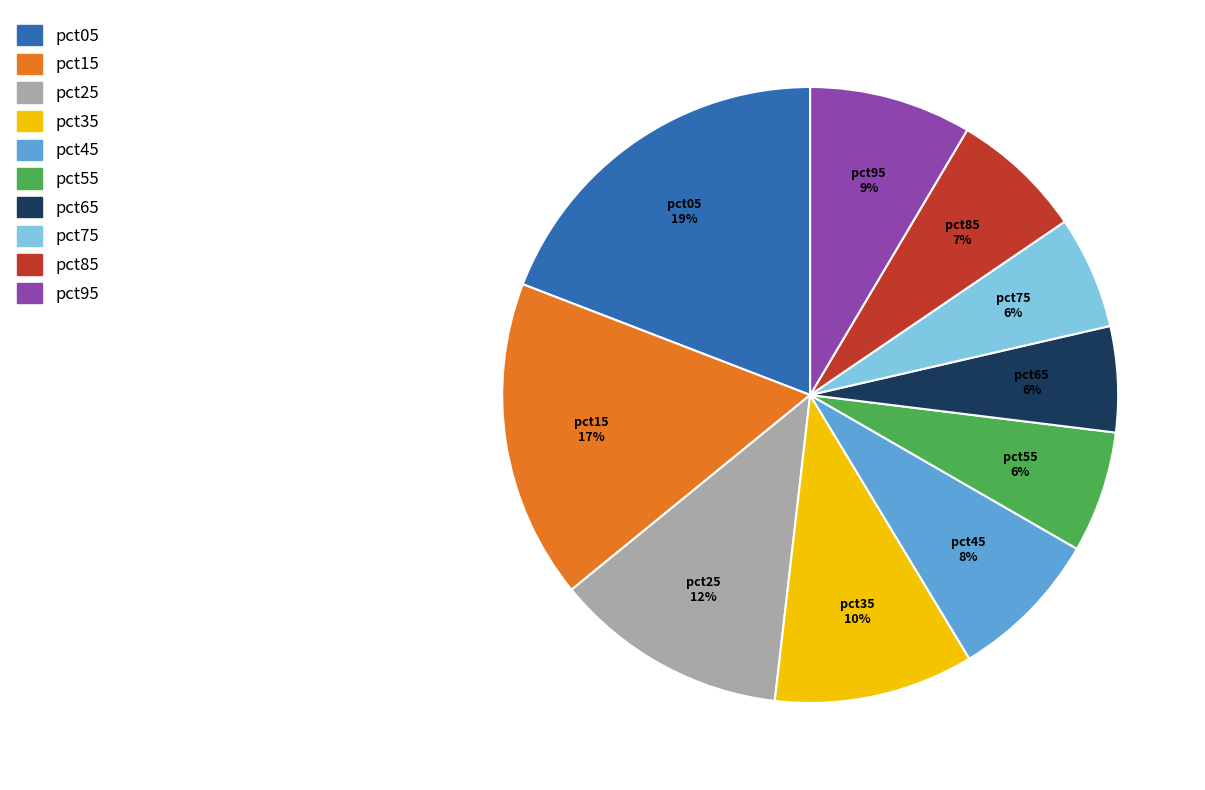

To the nearest percent, what is the combined percentage of pct85 and pct75?

13%